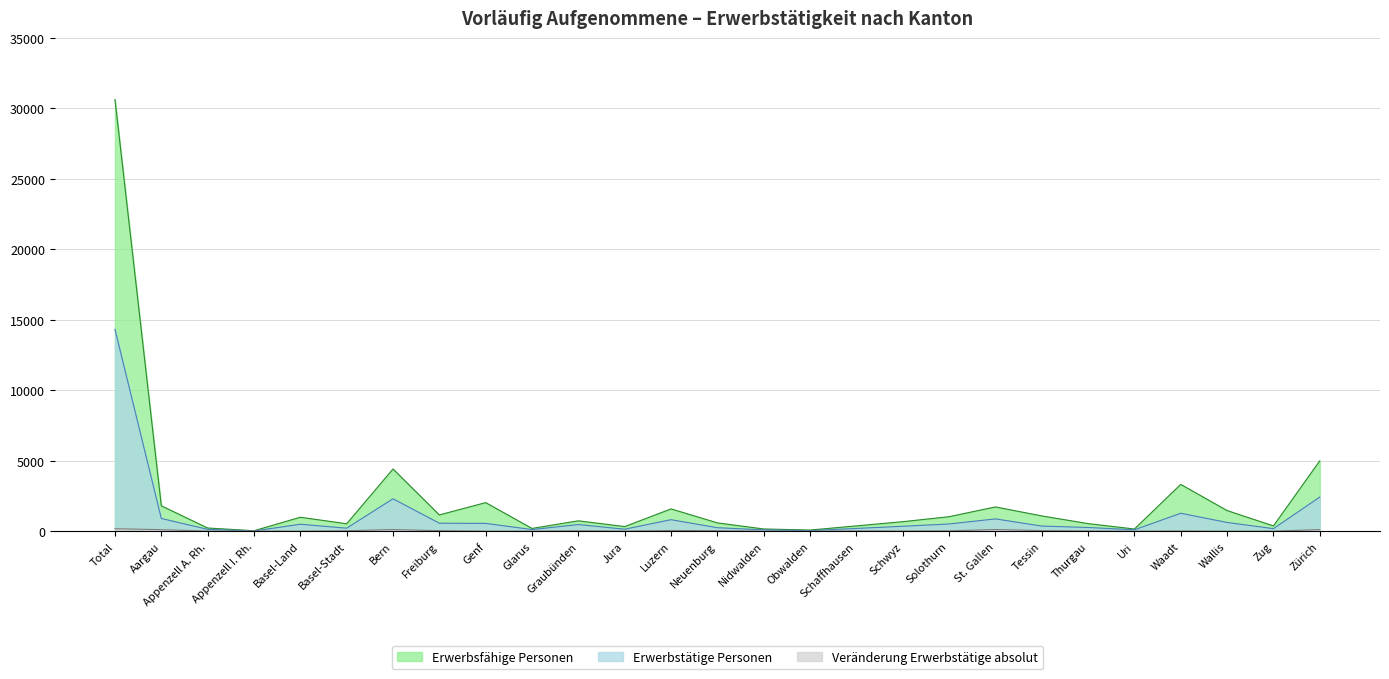

Which category has the lowest value in the Erwerbstätige Personen series?

Appenzell I. Rh.